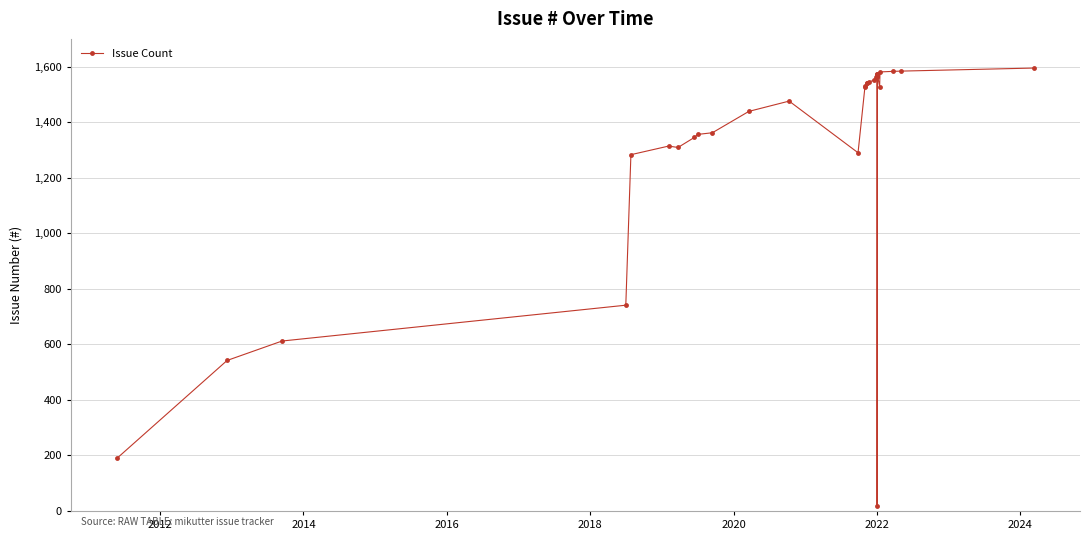

Is it true that the value at 2022 is 1571?

True